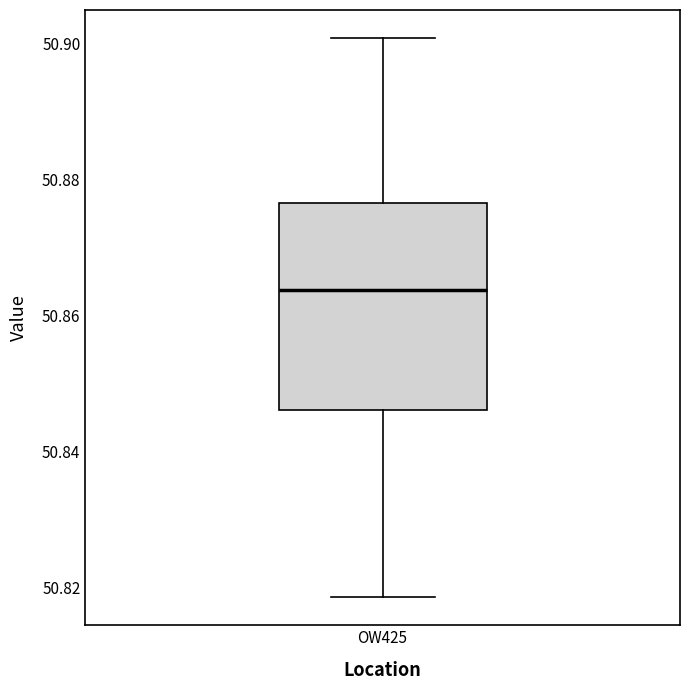

Read this box plot against the y-axis: the position of the median line, the range covered by the box, and the ends of both whiskers. The values are not printed on the chart, so give them approximately, as read against the axis.

median 50.864, box 50.846 to 50.876, whiskers 50.818 to 50.900